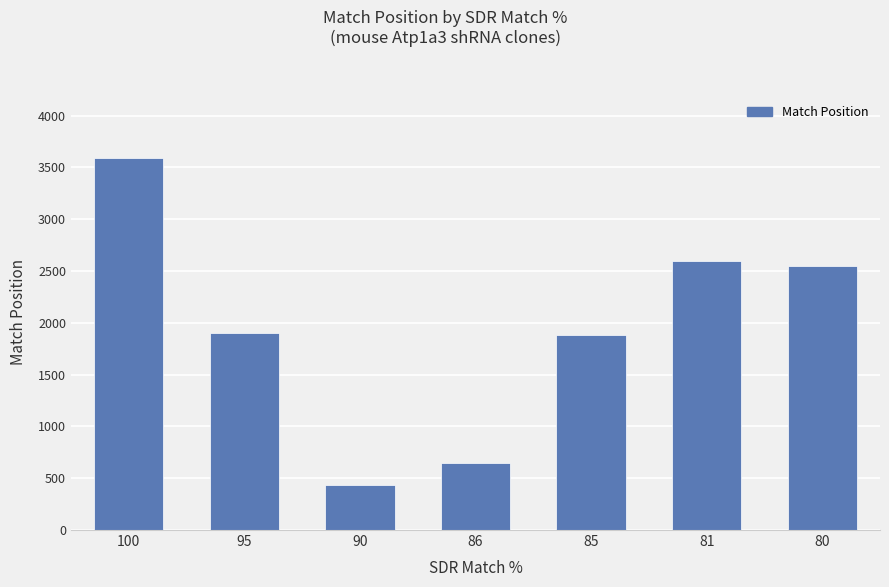

How many values are below 1897?

3